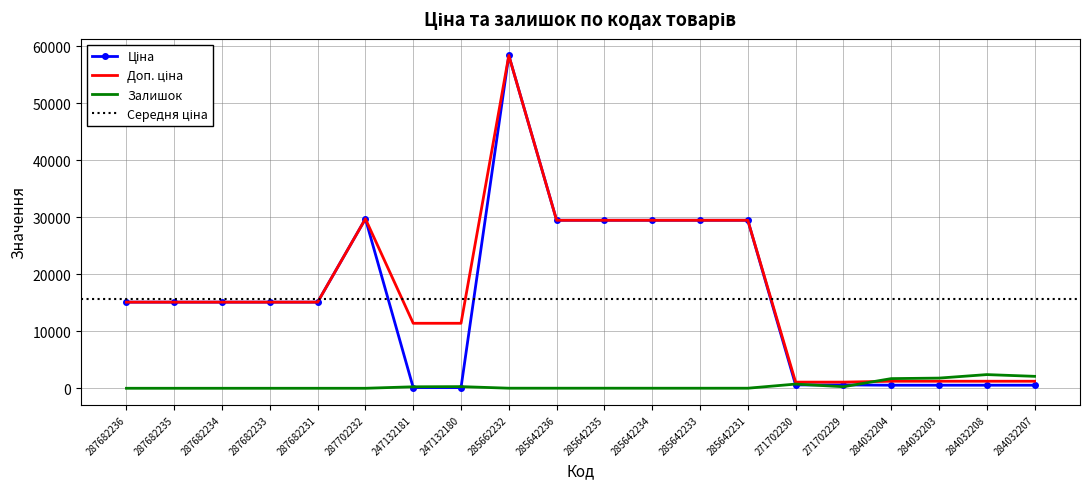

What is the maximum value for Ціна?

58426.5